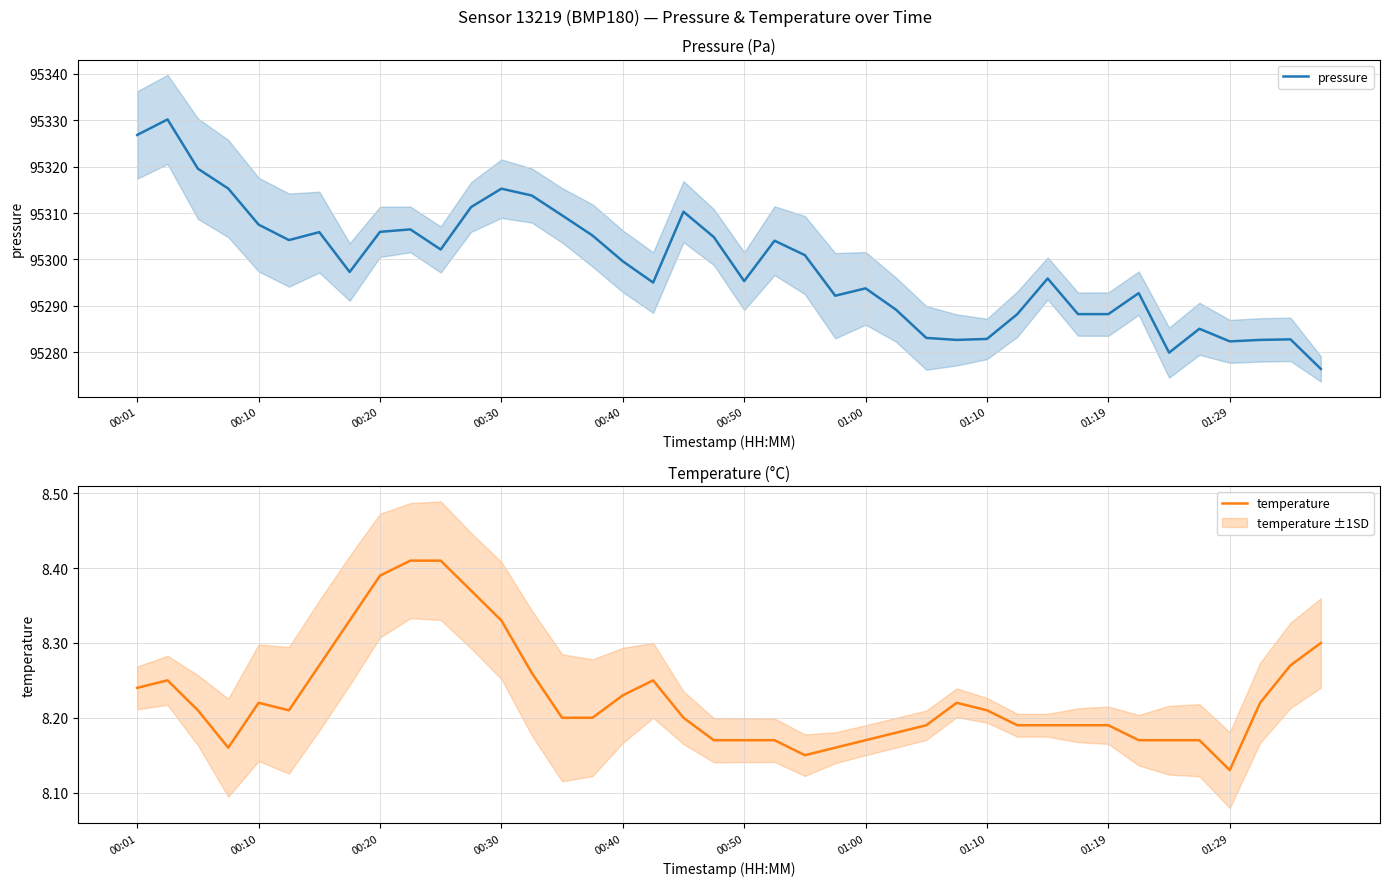

Reading right to left, list all the values displayed in this chart.

pressure: 95276.4	95282.8	95282.6	95282.3	95285.0	95279.9	95292.7	95288.2	95288.2	95295.9	95288.2	95282.8	95282.6	95283.1	95289.2	95293.8	95292.2	95300.9	95304.0	95295.3	95304.8	95310.3	95295.0	95299.6	95305.2	95309.5	95313.8	95315.2	95311.3	95302.1	95306.5	95305.9	95297.3	95305.9	95304.2	95307.5	95315.3	95319.6	95330.2	95326.8
temperature: 8.3	8.3	8.2	8.1	8.2	8.2	8.2	8.2	8.2	8.2	8.2	8.2	8.2	8.2	8.2	8.2	8.2	8.2	8.2	8.2	8.2	8.2	8.2	8.2	8.2	8.2	8.3	8.3	8.4	8.4	8.4	8.4	8.3	8.3	8.2	8.2	8.2	8.2	8.2	8.2